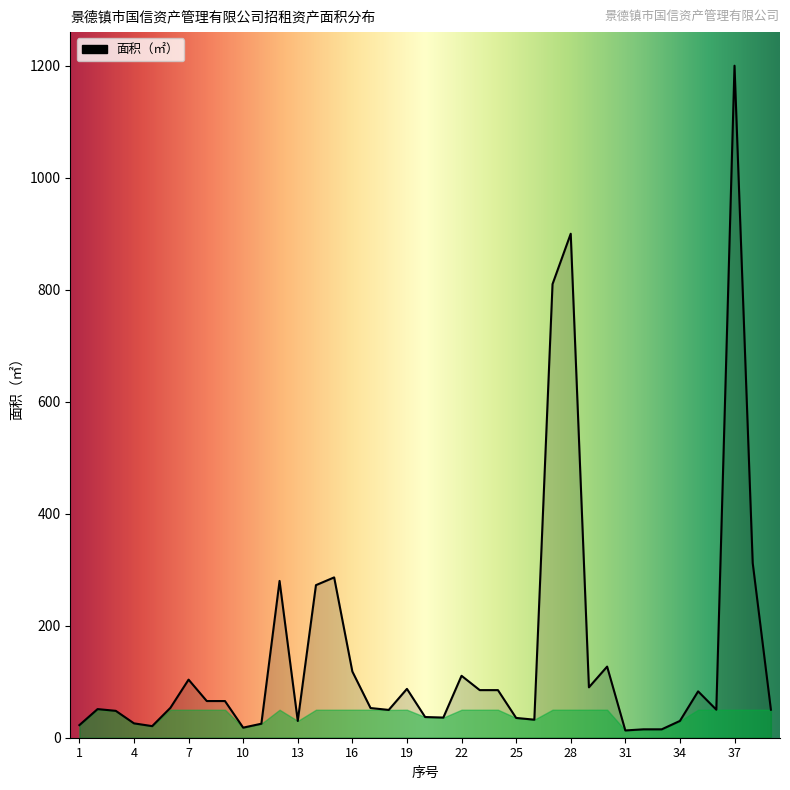

What is the greatest value displayed?

1200.0